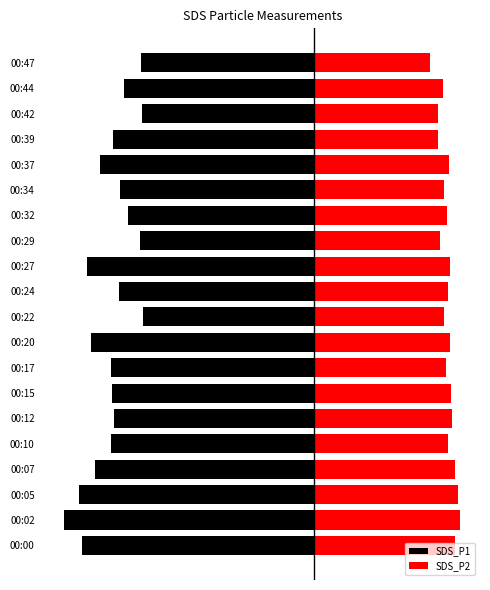

The SDS_P2 series shows 28.0 at 00:15. True or false?

False